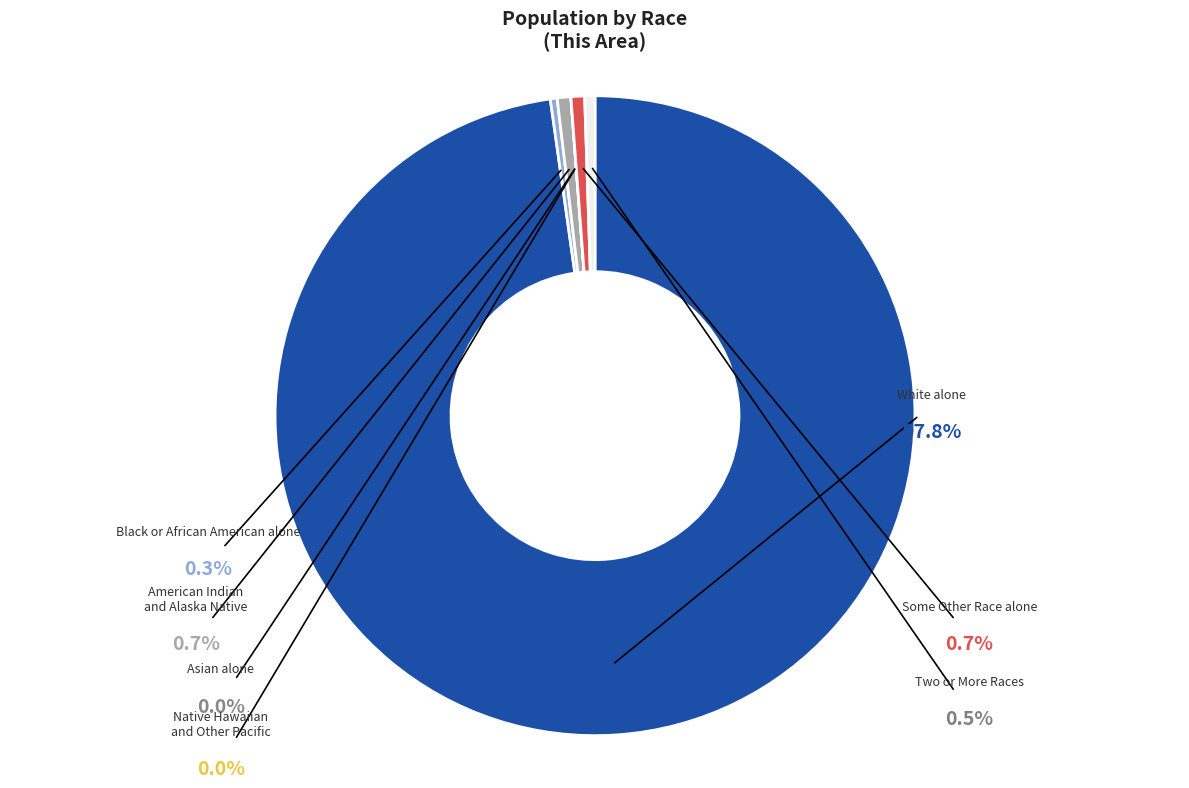

To the nearest percent, what is the difference between the largest and smallest slice percentages?

98%